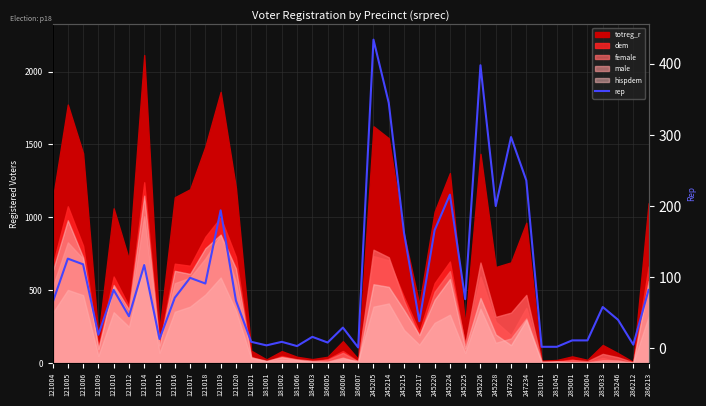

Reading right to left, transcribe all the data shown in this chart.

82	5	40	58	11	11	2	2	236	297	200	398	69	216	166	38	162	345	434	1	29	8	16	3	9	4	9	67	194	91	99	71	13	117	45	82	19	118	126	64